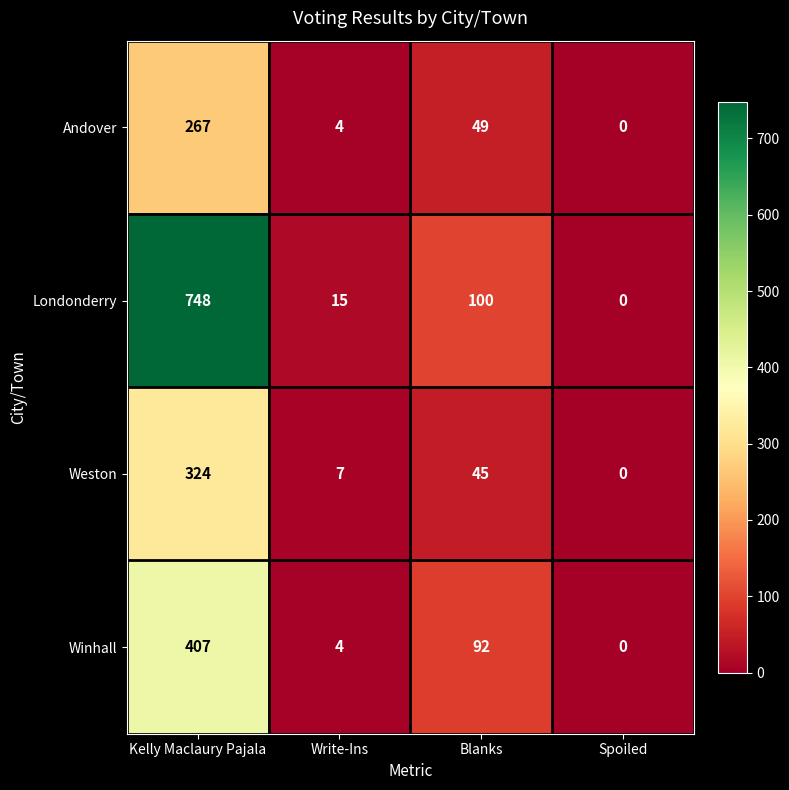

Reading left to right, extract all data points from this chart.

Andover: 267	4	49	0
Londonderry: 748	15	100	0
Weston: 324	7	45	0
Winhall: 407	4	92	0